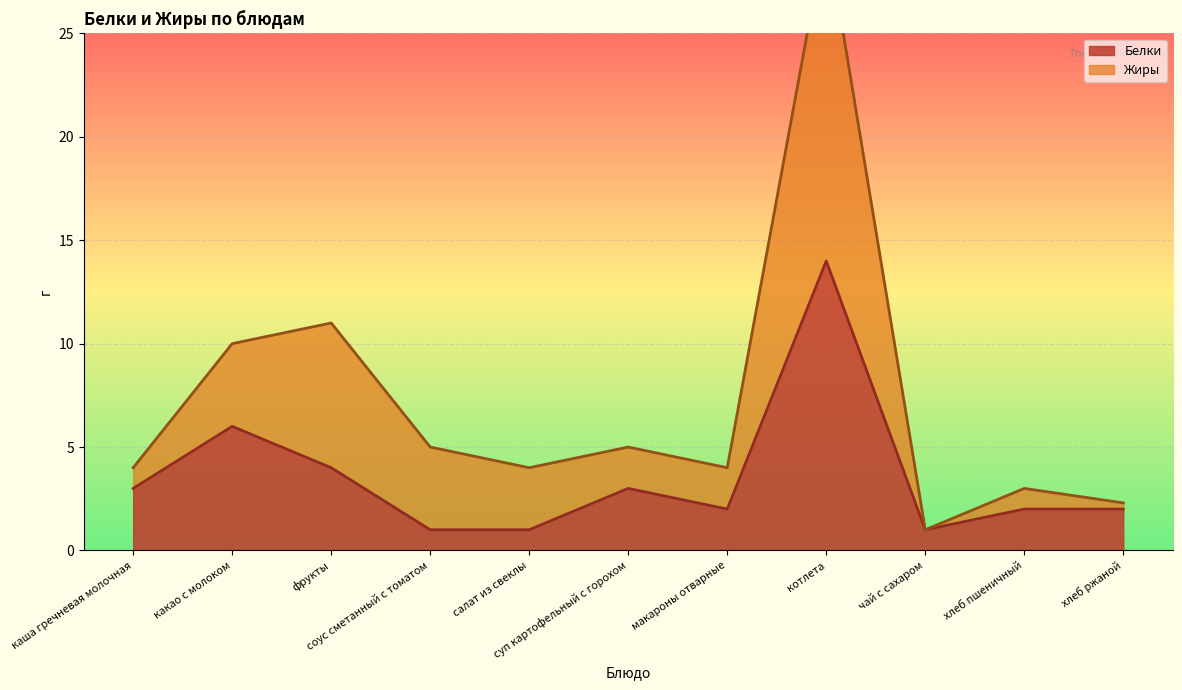

Where does the data first go above 2?

каша гречневая молочная